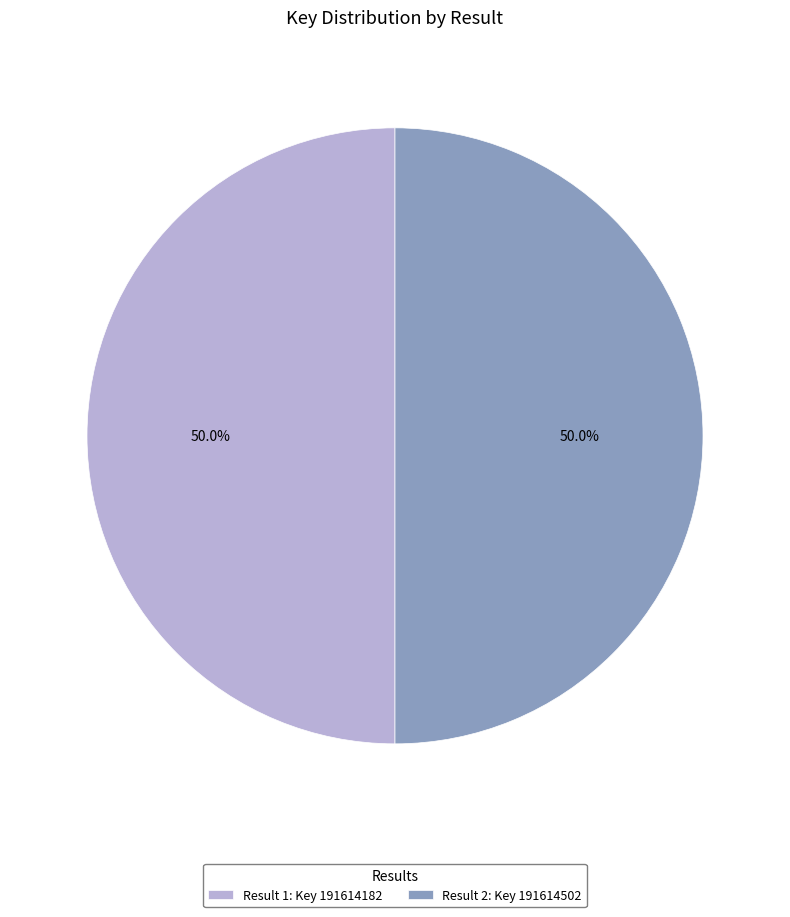

How many segments does this pie chart have?

2